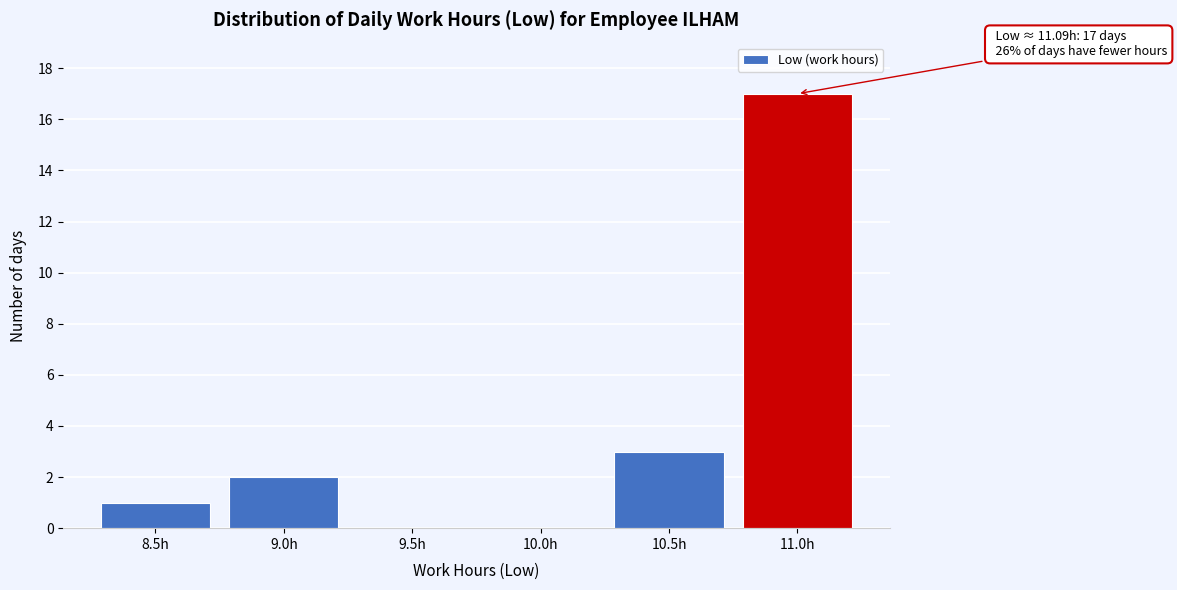

Reading right to left, transcribe all the data shown in this chart.

11.0h=17	10.5h=3	10.0h=0	9.5h=0	9.0h=2	8.5h=1